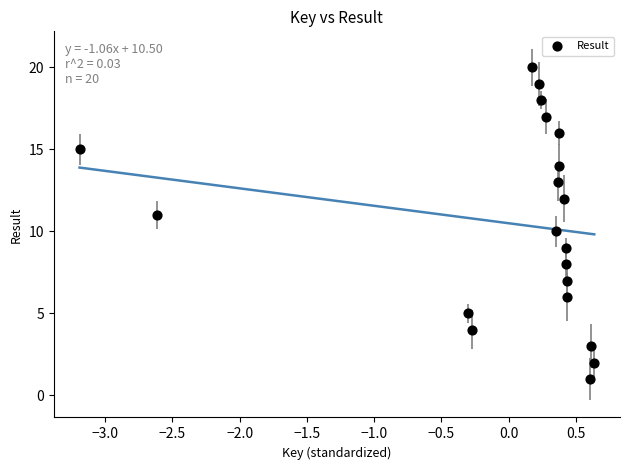

What is the range of Y values (max minus min)?

19